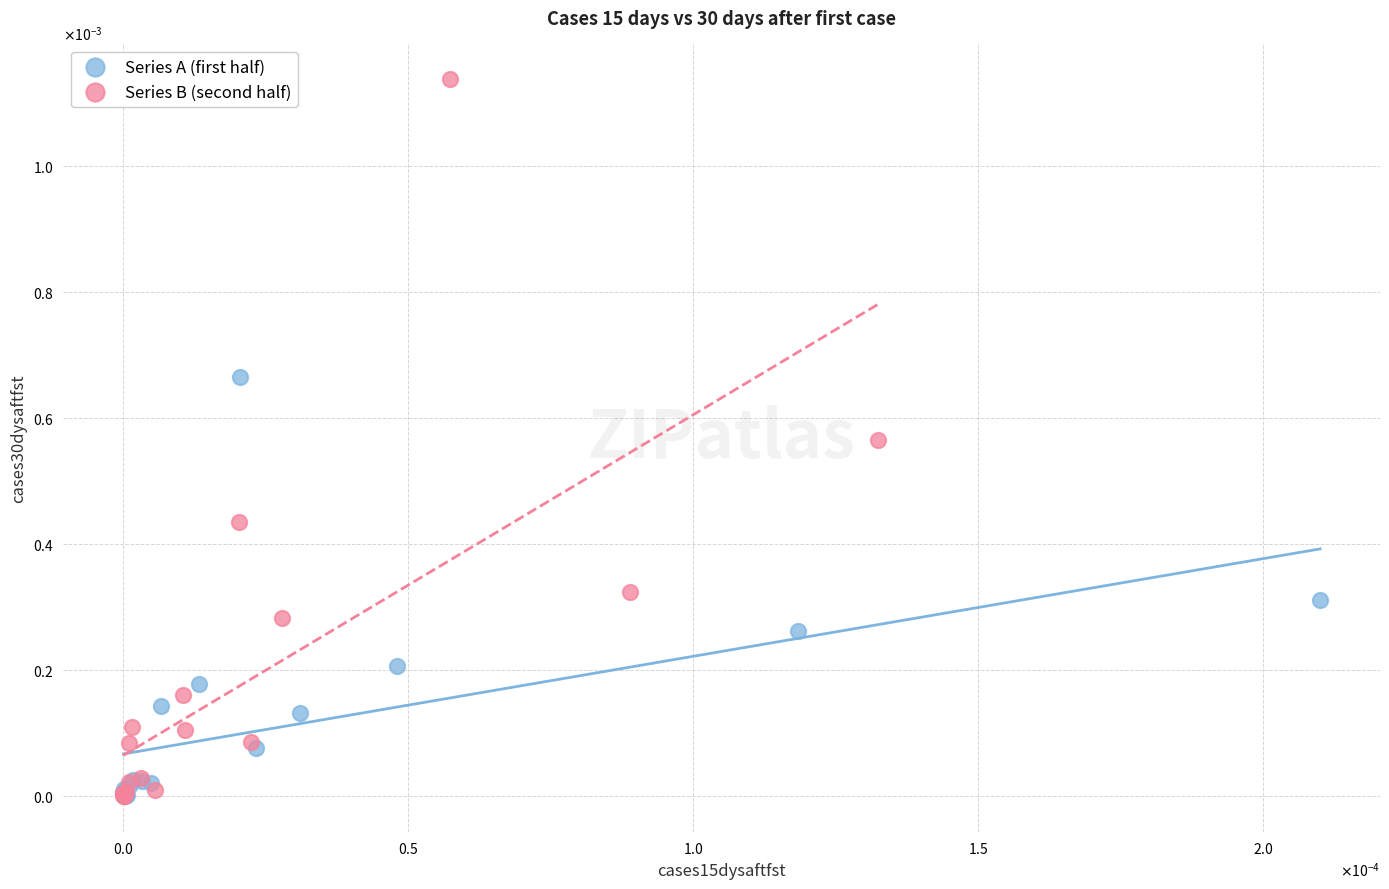

Which series reaches the maximum Y coordinate?

Series B (second half)